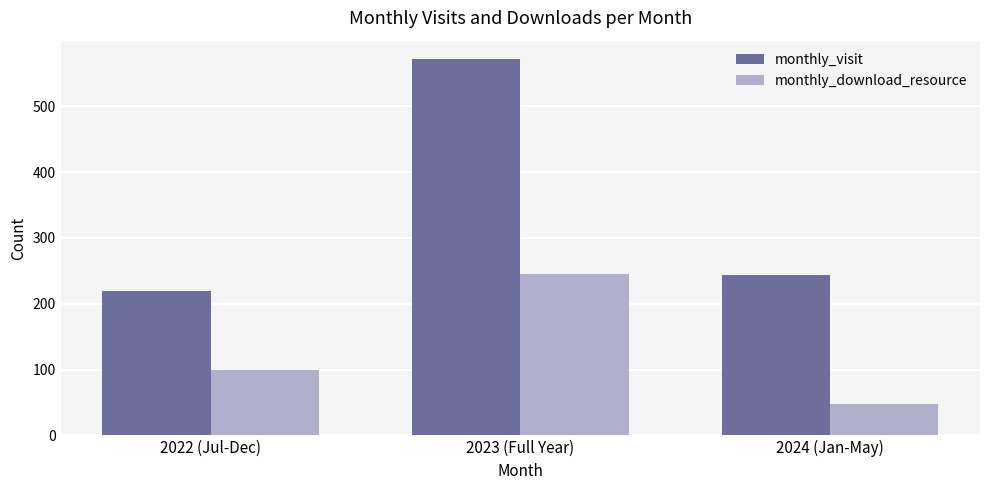

At how many categories does at least one series exceed 305?

1